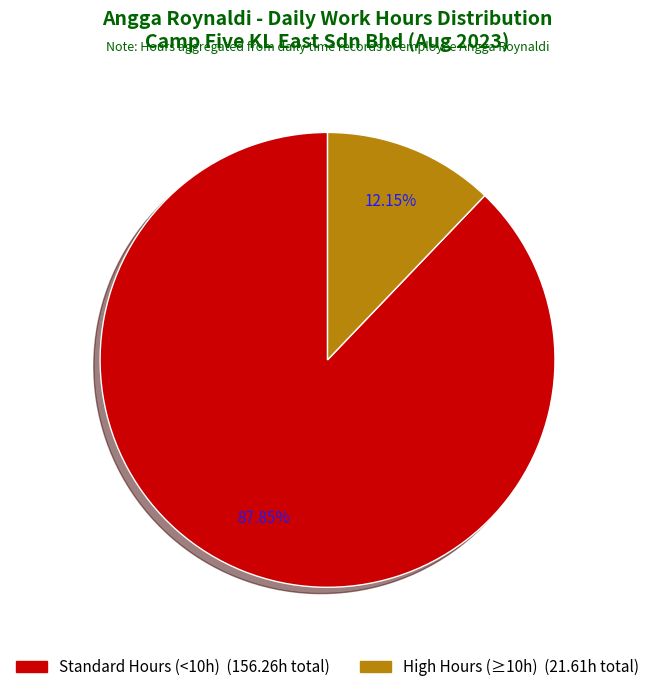

To the nearest percent, what is the average slice percentage?

50%